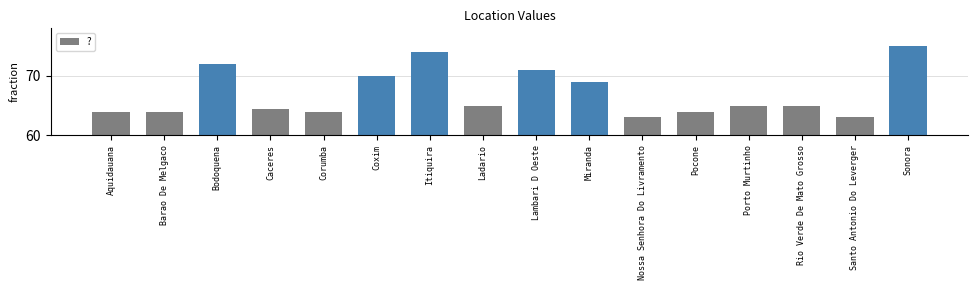

The value at Barao De Melgaco is 64.0. True or false?

True